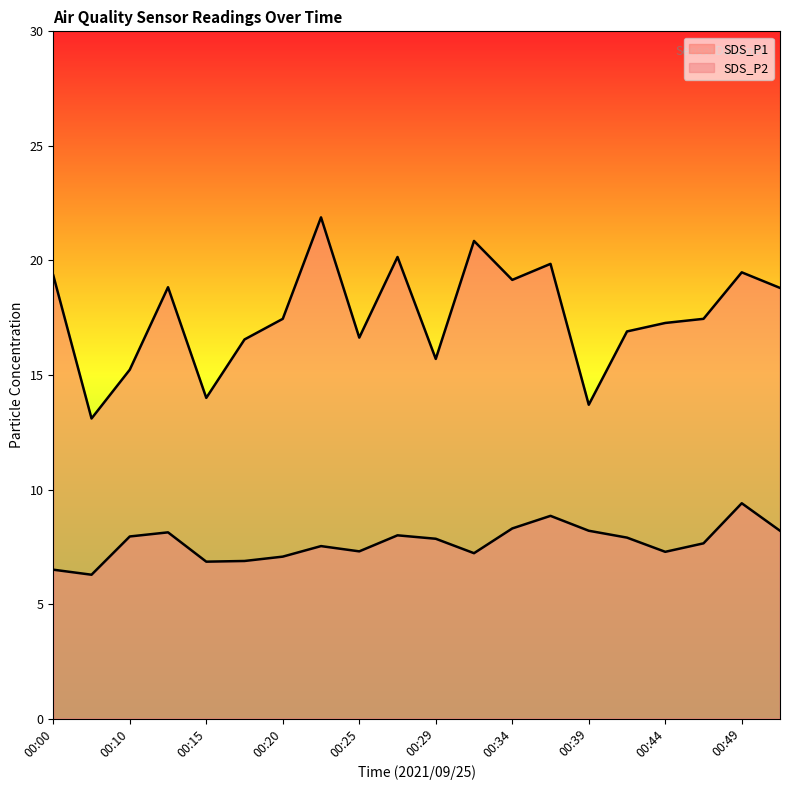

How many values in the SDS_P1 series are below 17?

8